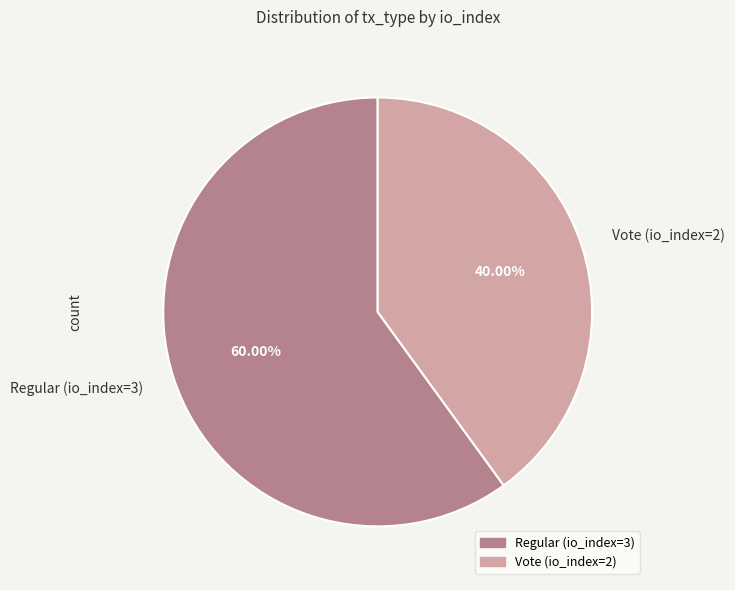

To the nearest percent, what is the difference between the Regular (io_index=3) and Vote (io_index=2) slice percentages?

20%